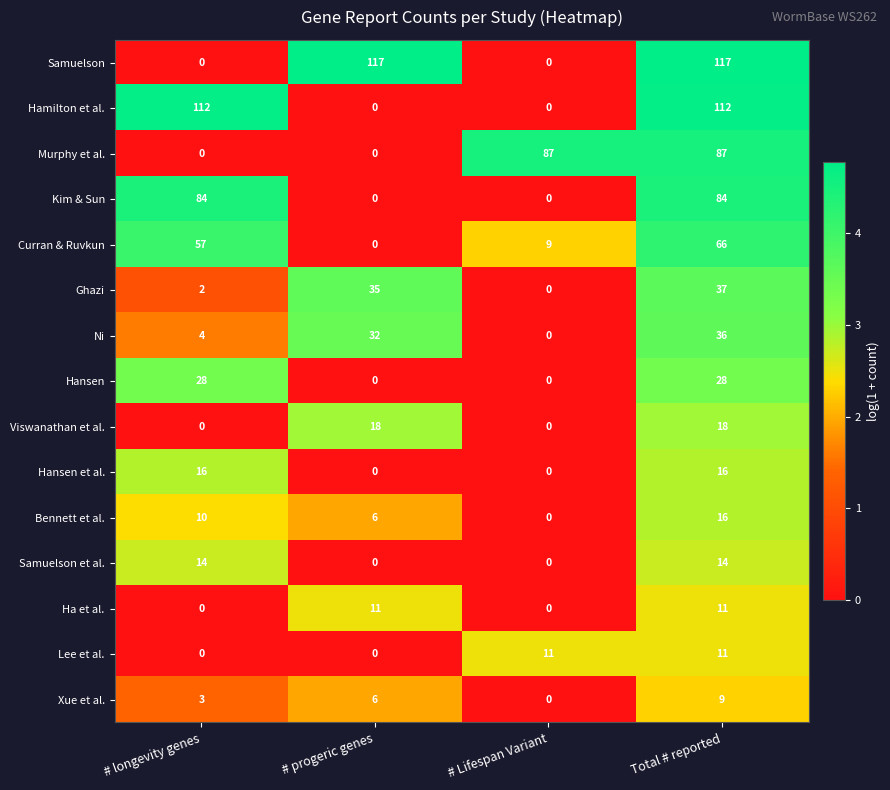

At which category is the sum across all series the highest?

Total # reported